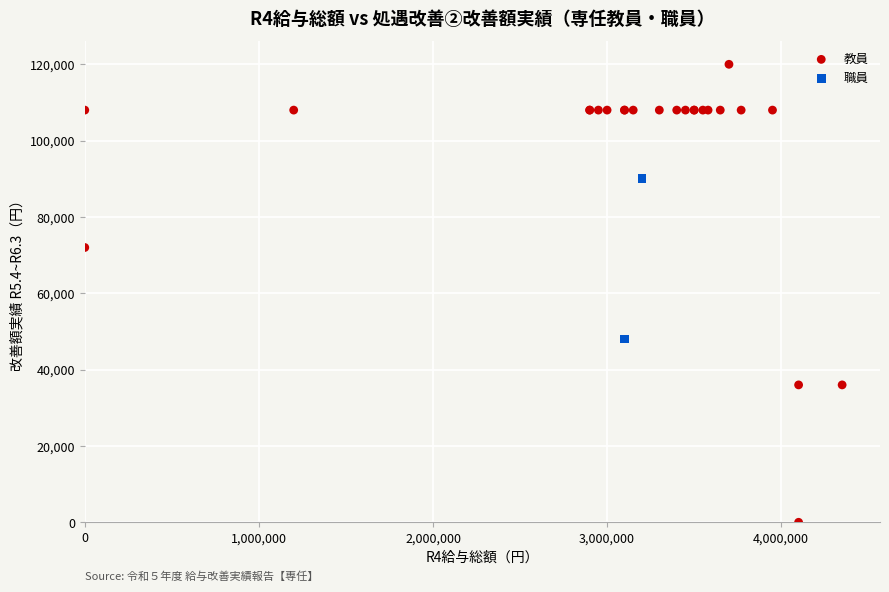

What are all the series names shown in the legend?

教員, 職員